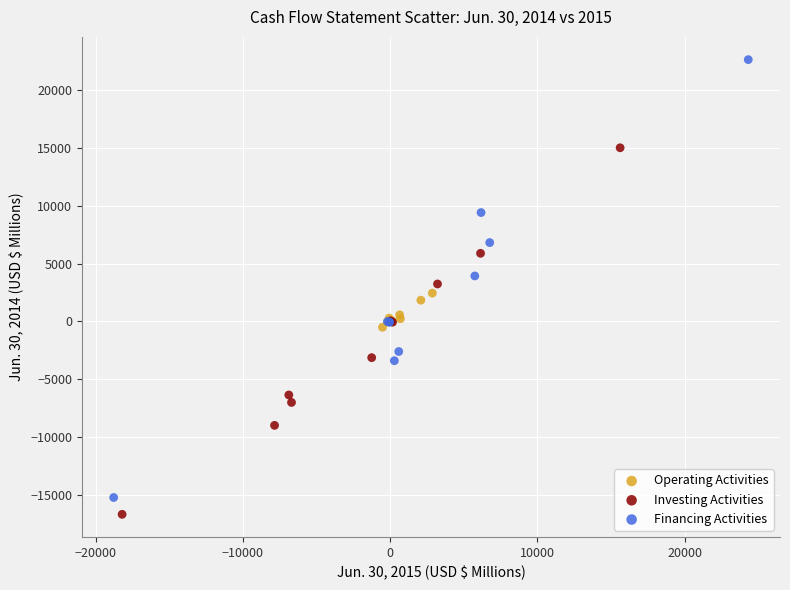

Which series has the widest spread of Y values?

Financing Activities